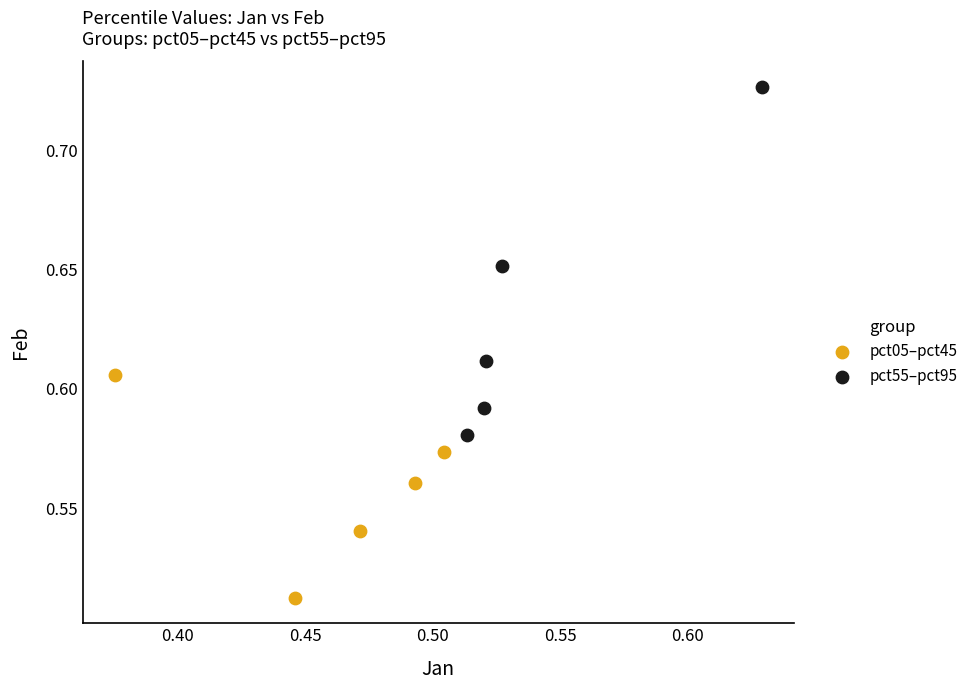

Which series has the widest spread of Y values?

pct55–pct95